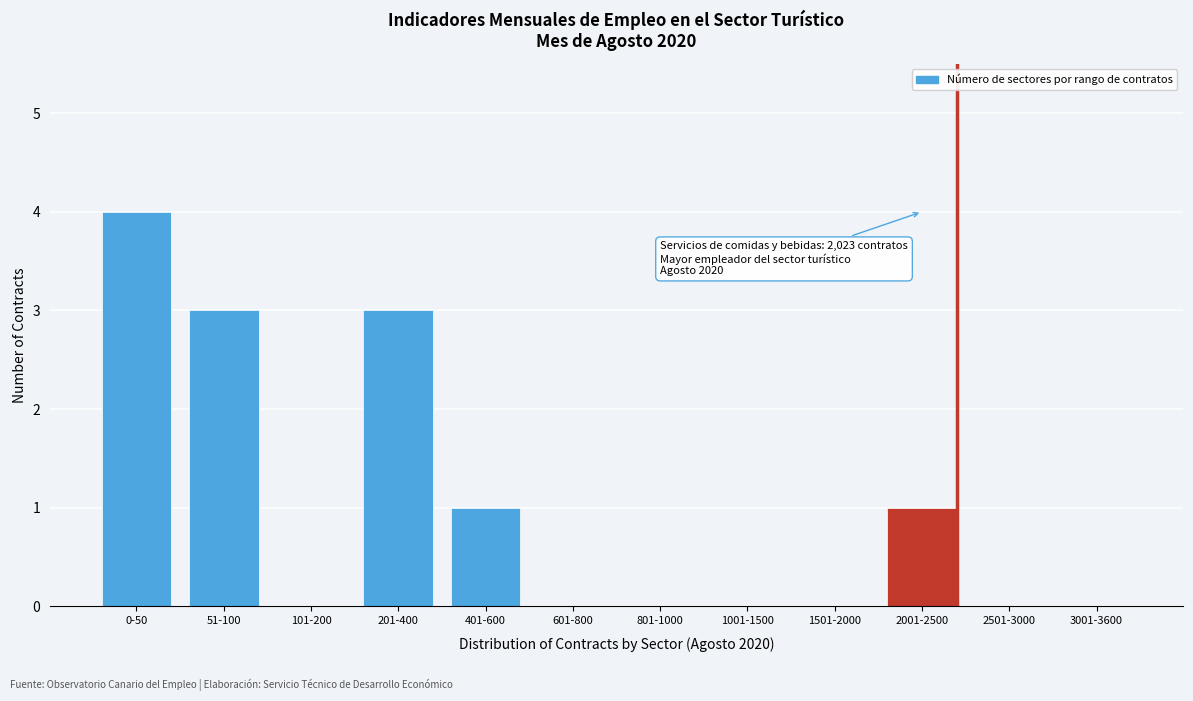

Reading left to right, extract all data points from this chart.

0-50=4	51-100=3	101-200=0	201-400=3	401-600=1	601-800=0	801-1000=0	1001-1500=0	1501-2000=0	2001-2500=1	2501-3000=0	3001-3600=0